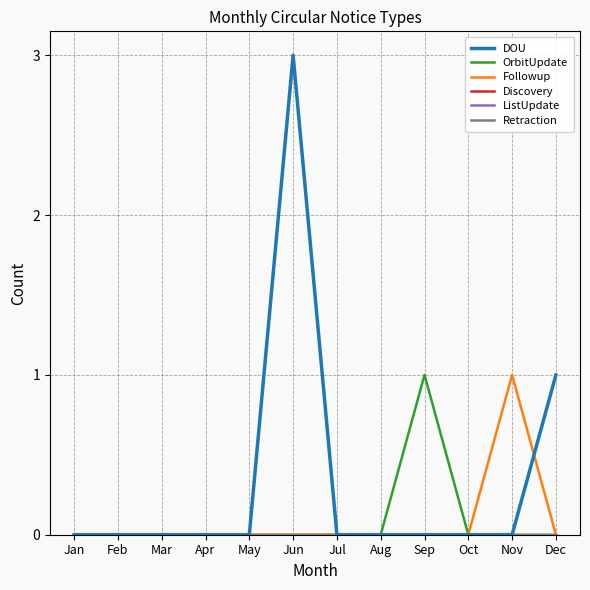

True or false: ListUpdate has more than 2 points higher than both neighbors.

False